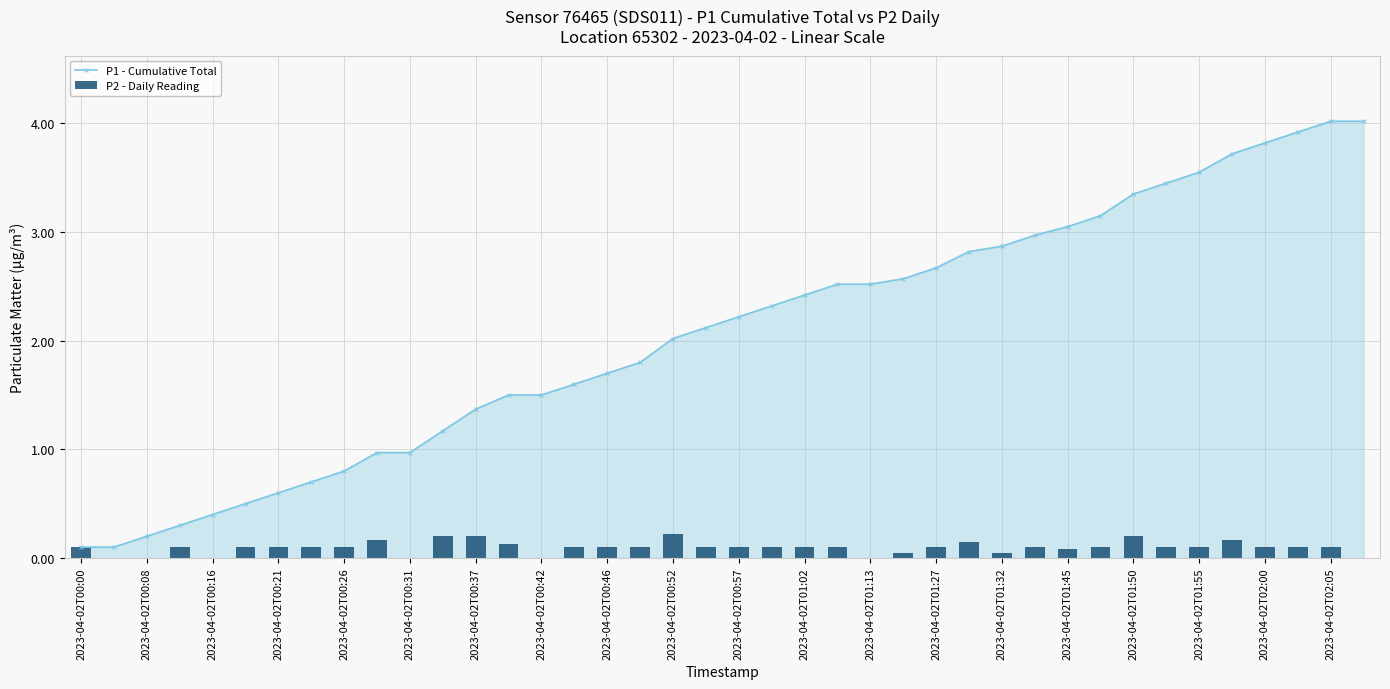

Read the P2 - Daily Reading value at 25.

0.1